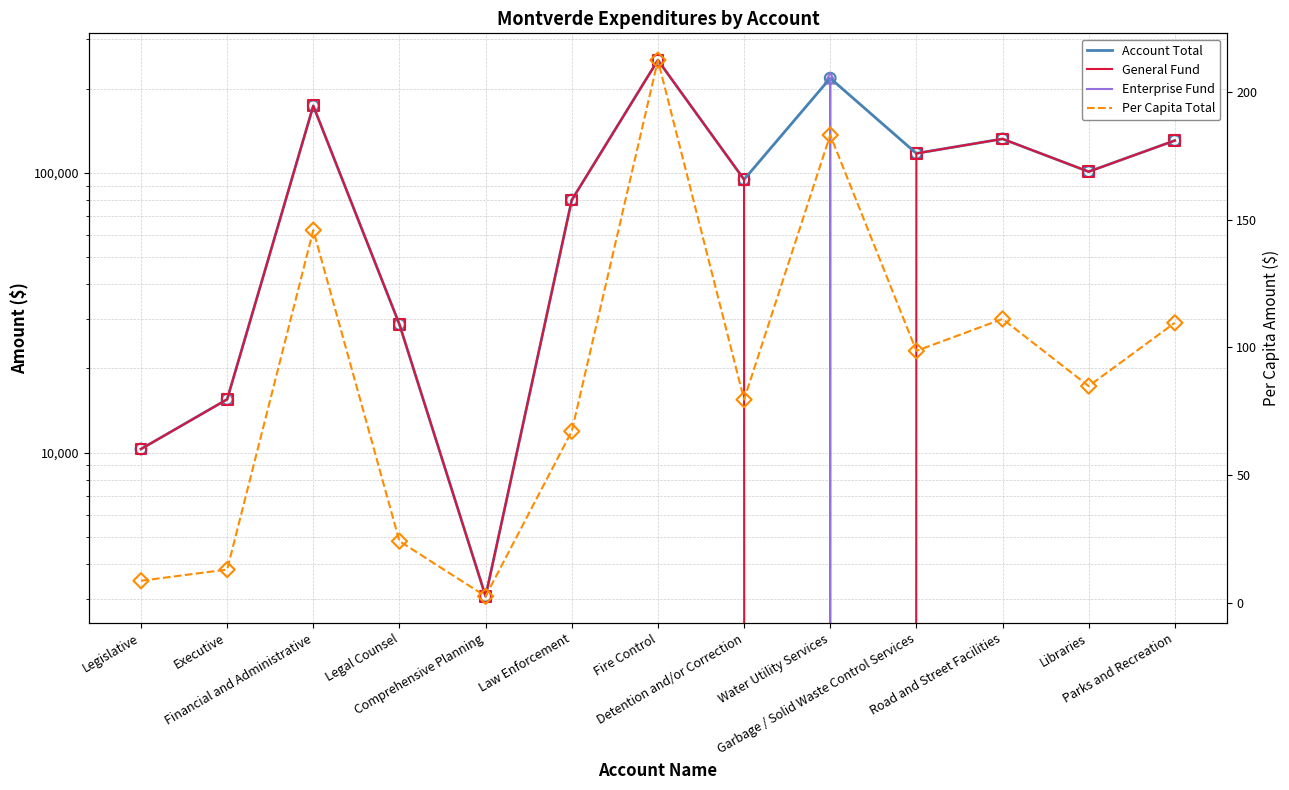

Is the value of Account Total at Comprehensive Planning greater than the value of General Fund at Detention and/or Correction?

No